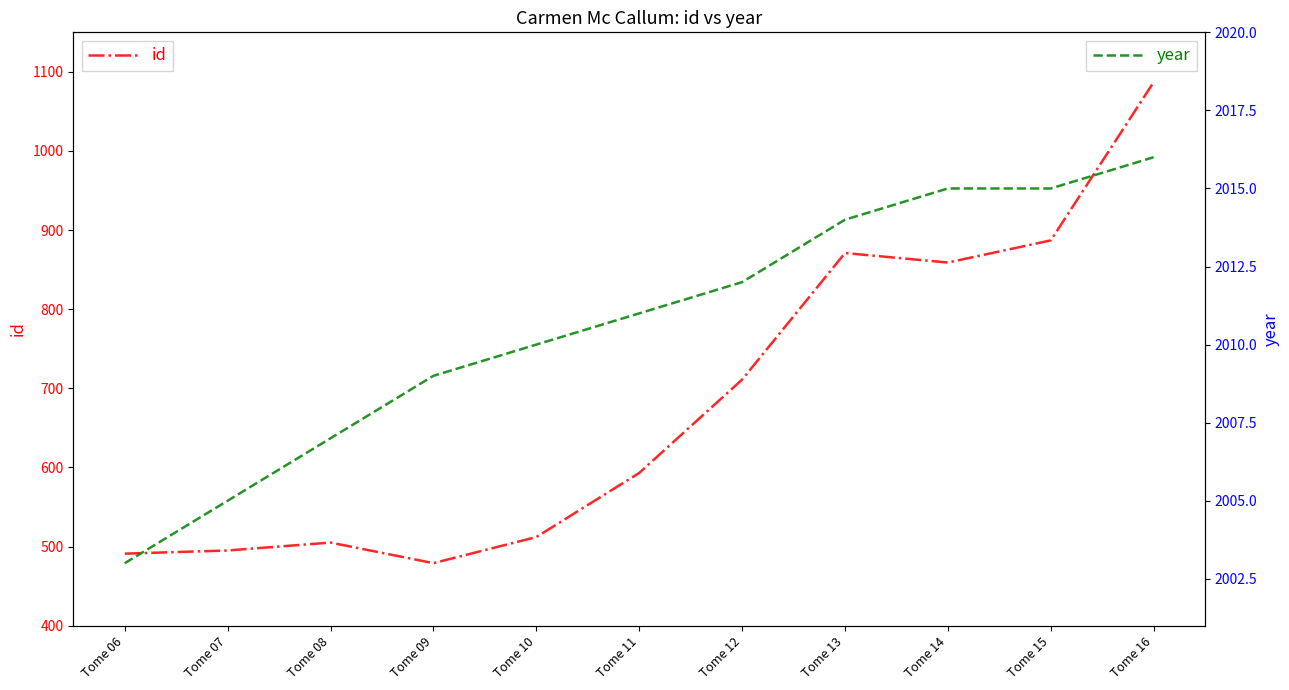

Which series has the largest total across all categories?

year